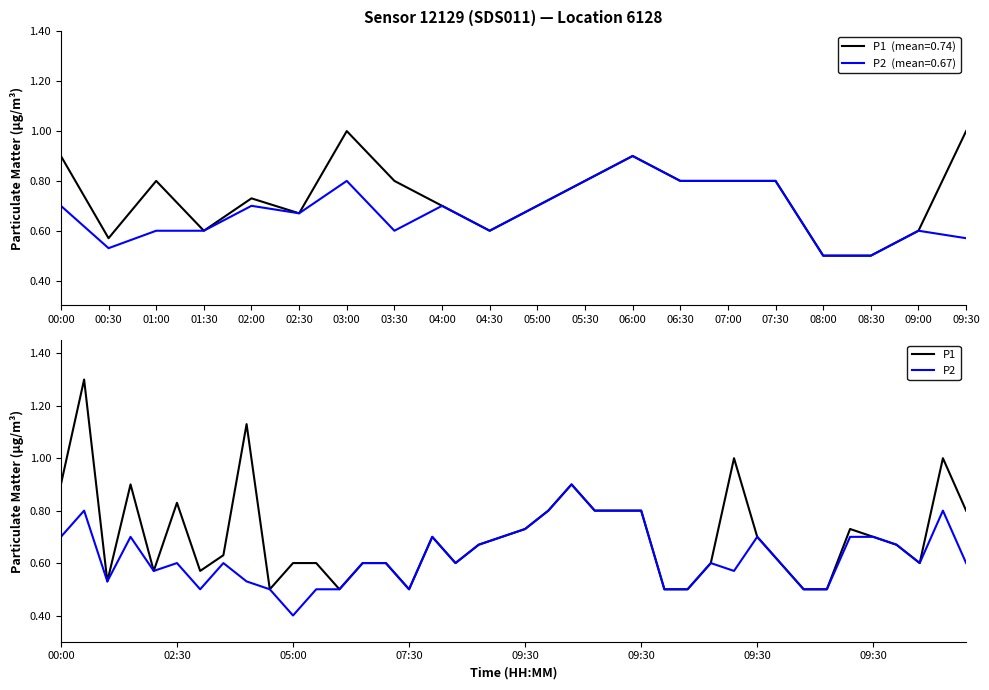

What position from the left is 33?

34